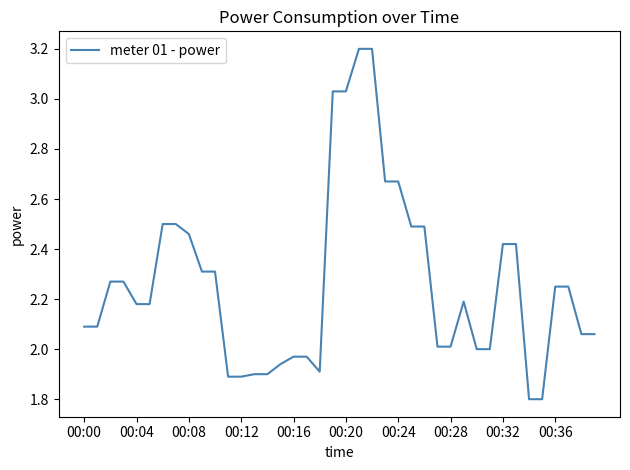

What is the greatest value displayed?

3.2